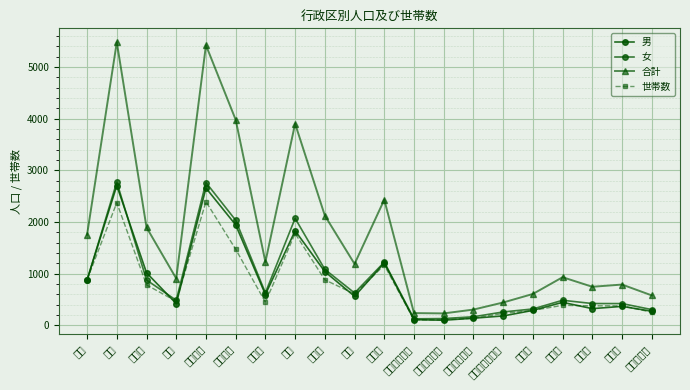

How many interior local valleys does the 女 series have?

4